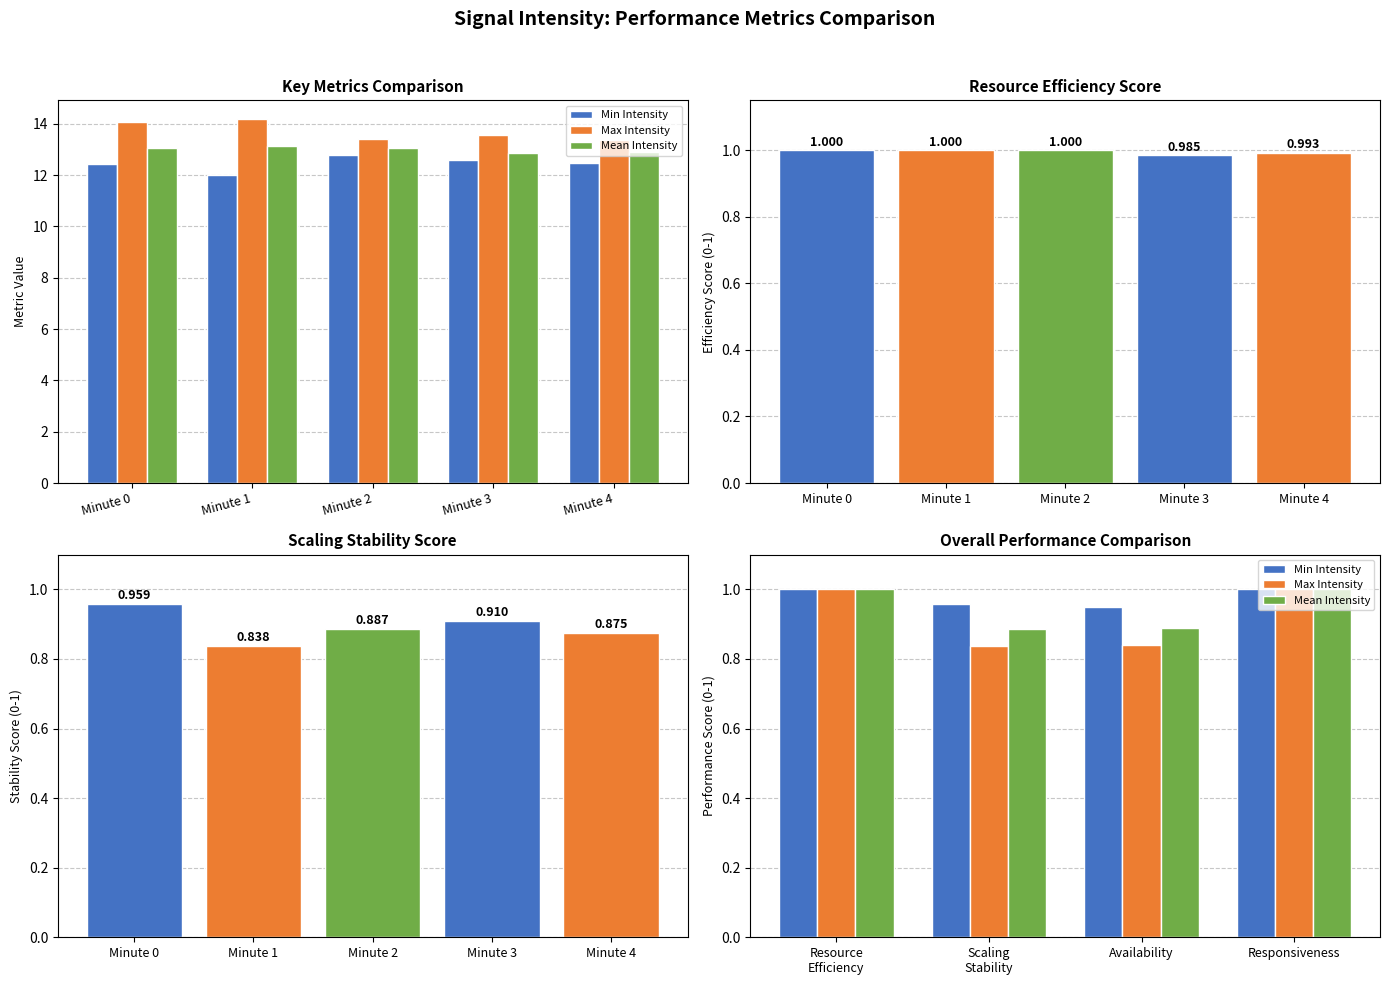

What is the difference between the maximum and minimum values in the Max Intensity series?

0.2